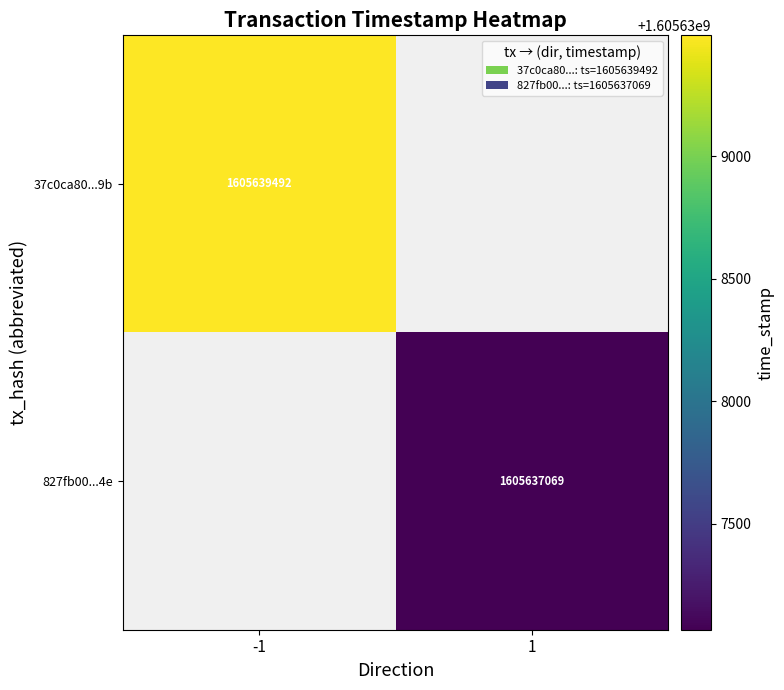

True or false: 827fb00...4e has a value of 1107221863.8 at 1.

False